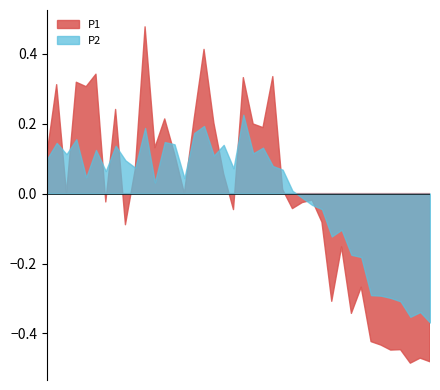

How many distinct data groups are displayed?

2